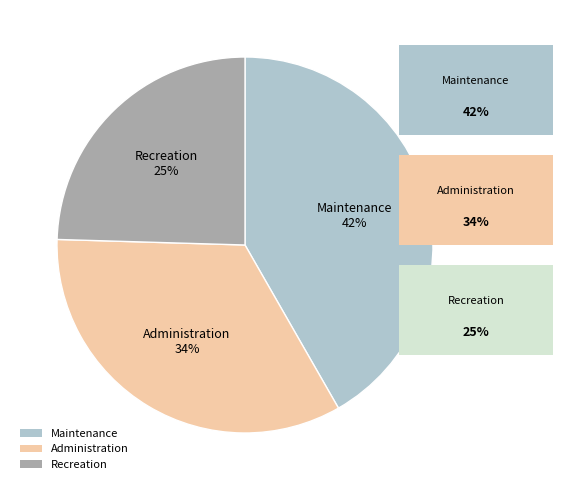

To the nearest percent, what is the difference between the Maintenance and Recreation slice percentages?

17%